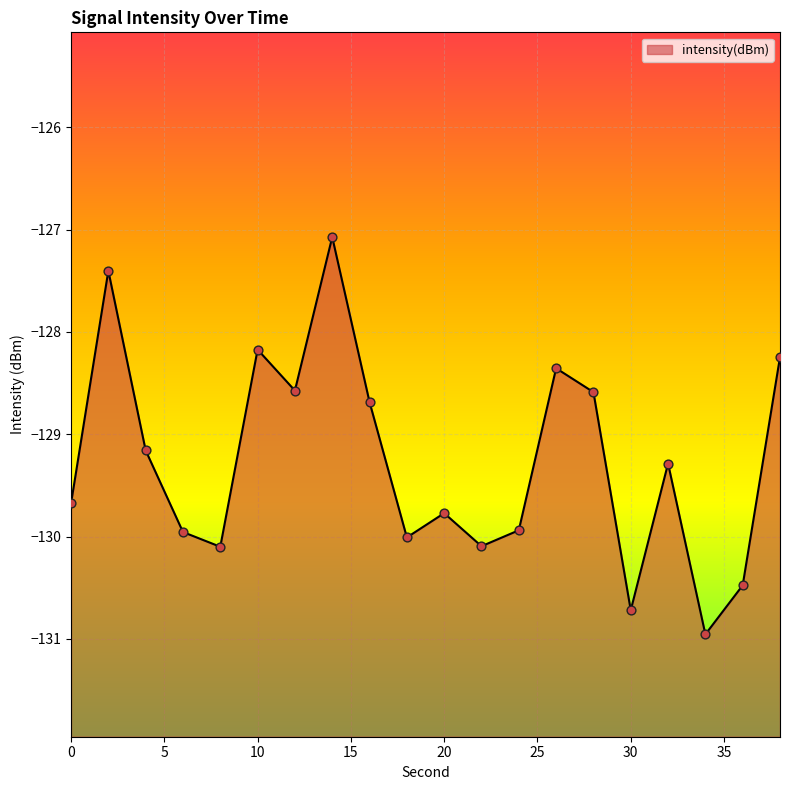

What is the change in value from 12 to 24?

-1.4